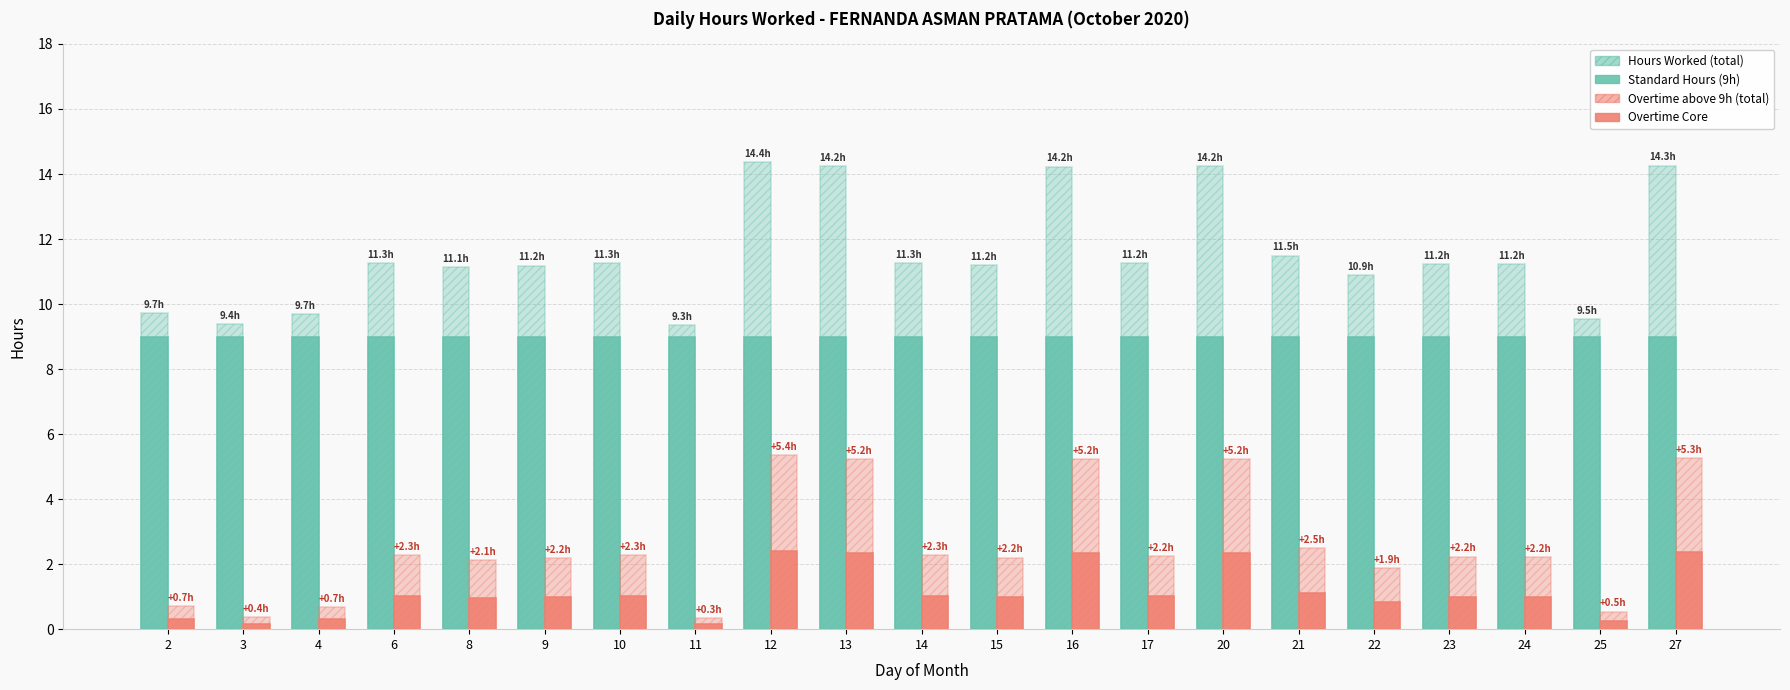

Count the number of data series in this chart.

4